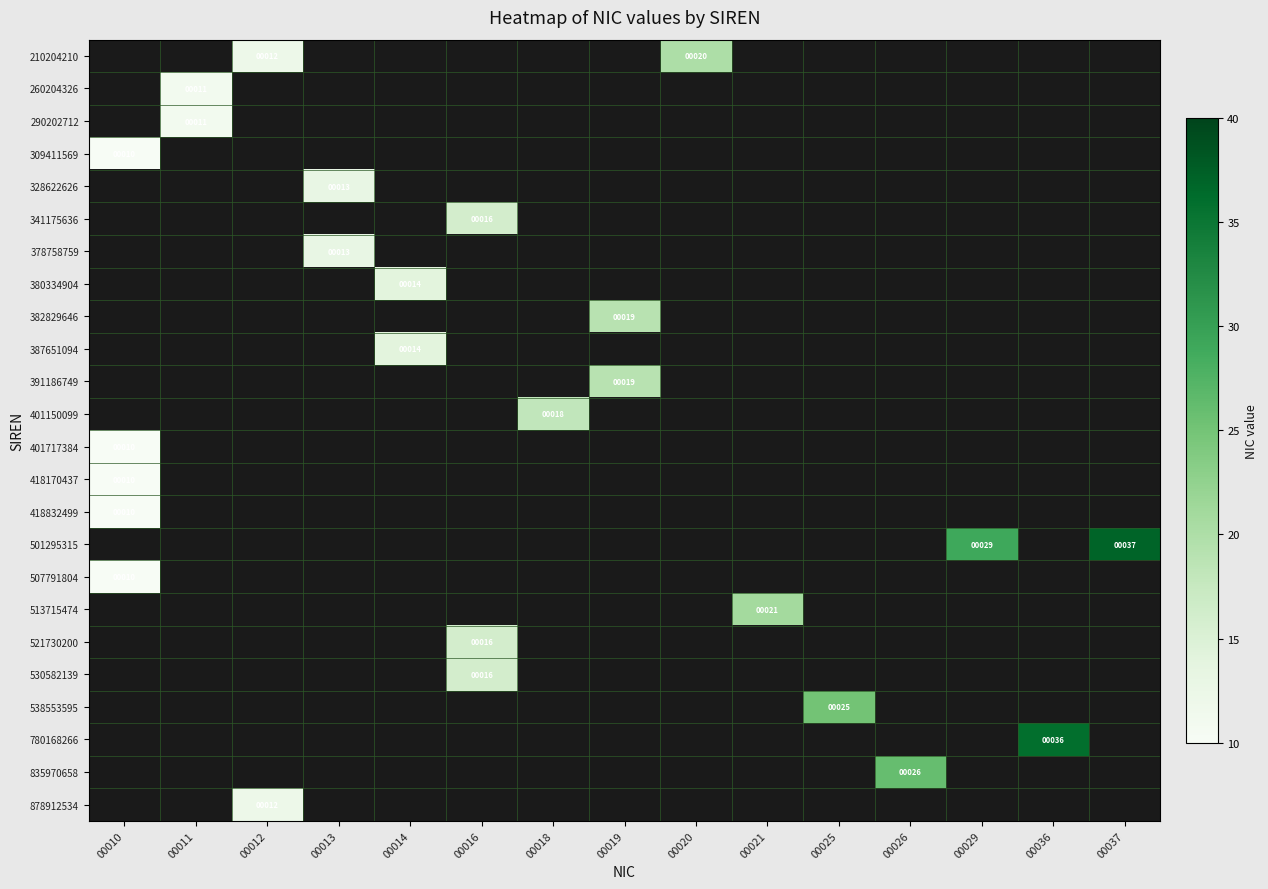

At how many categories does at least one series exceed 28?

3